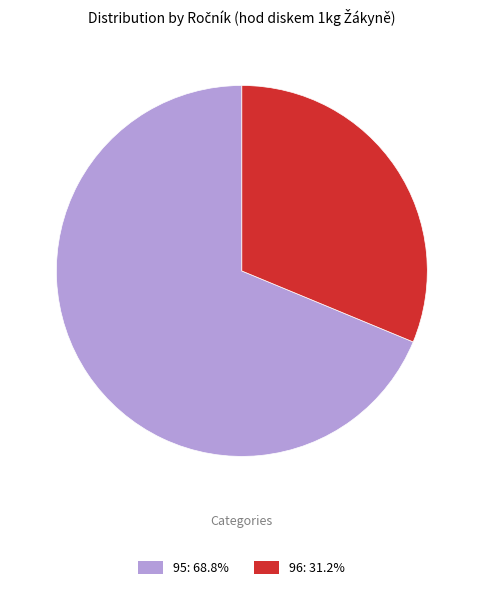

Approximately how many times larger is the value at 96: 31.2% compared to 95: 68.8%?

0.5